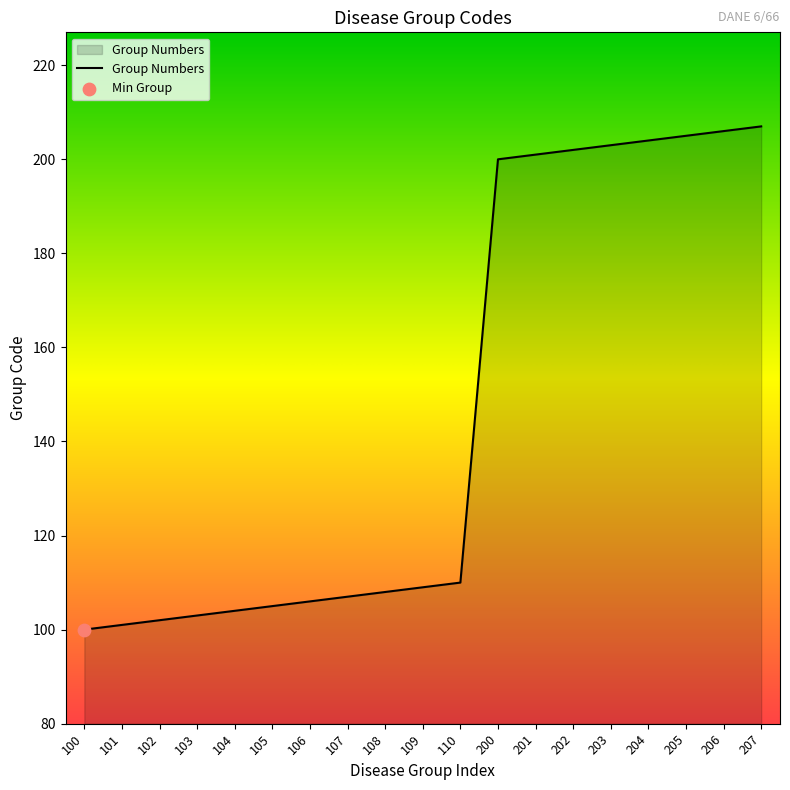

What is the change in value from 105 to 207?

+102